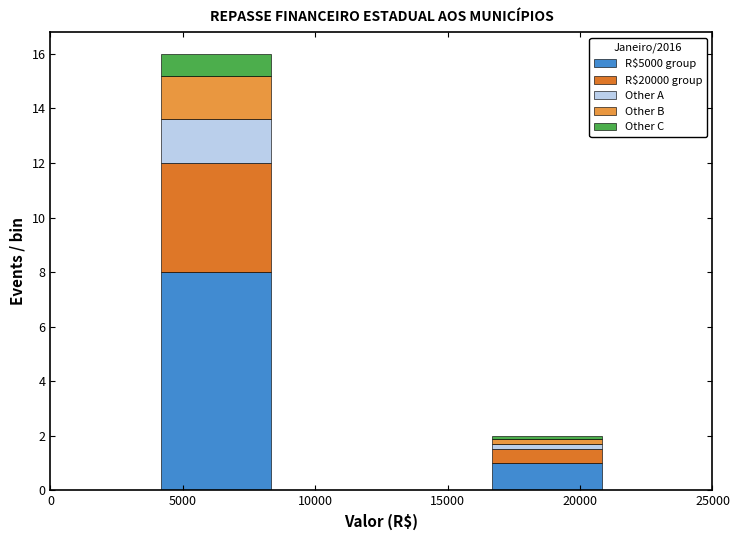

Which range on the x-axis has the tallest stacked bar (by total height)?

4000 to 8500